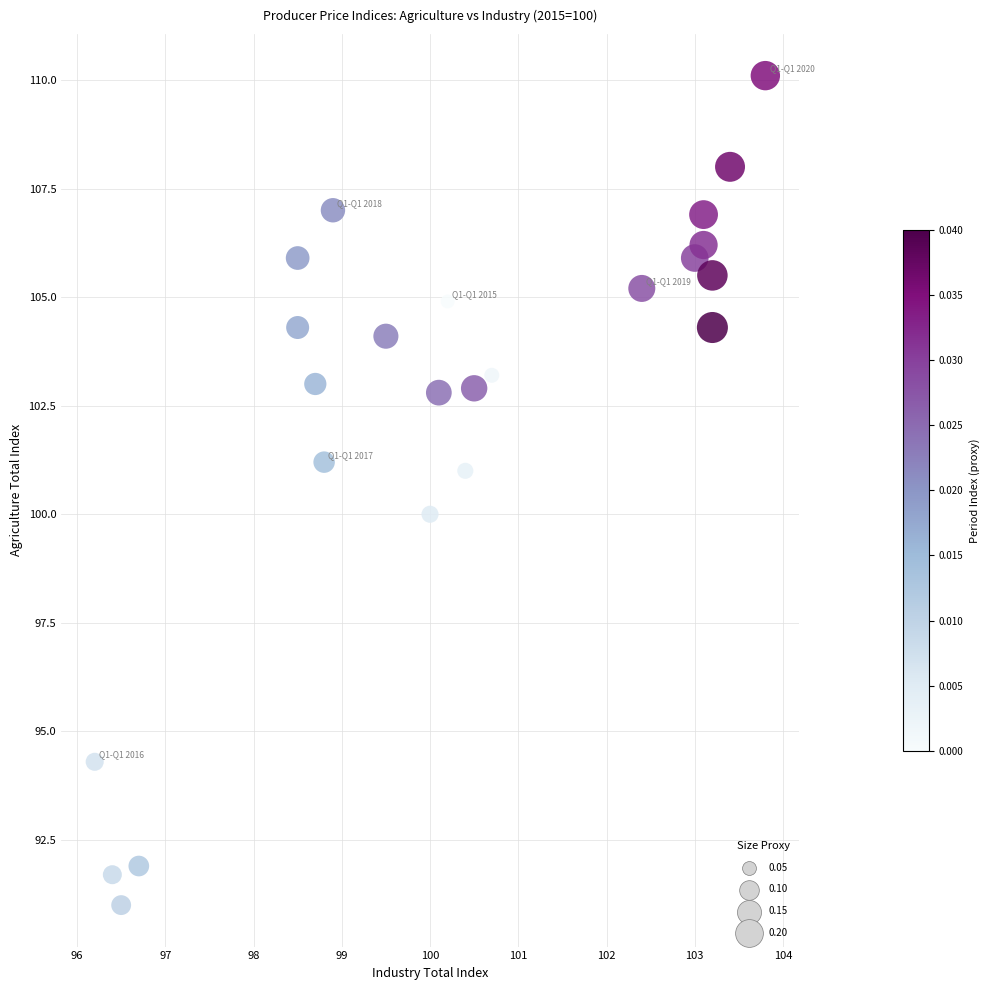

What is the range of Y values (max minus min)?

19.1